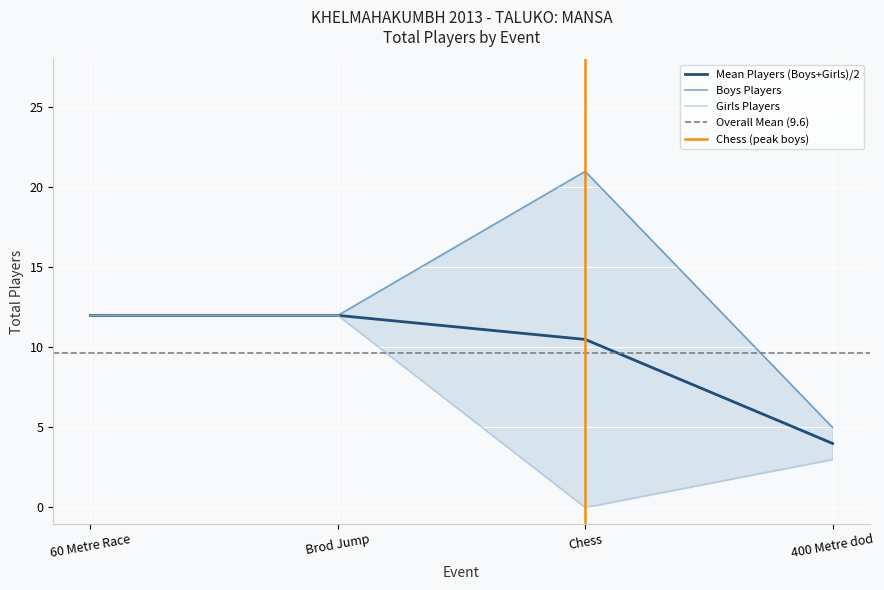

Where is Mean Players (Boys+Girls)/2 nearest to the value 8?

Chess